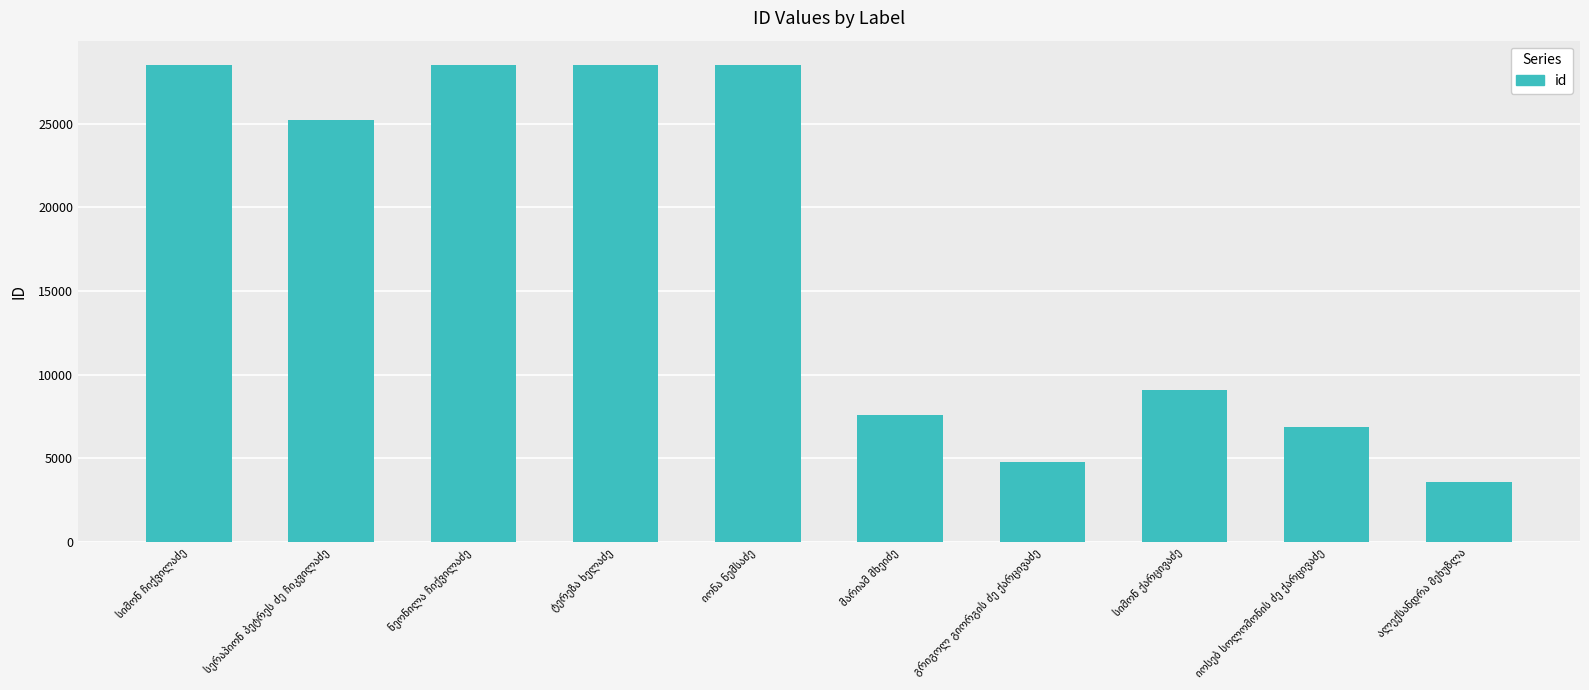

What is the difference between the second highest and minimum values?

24998